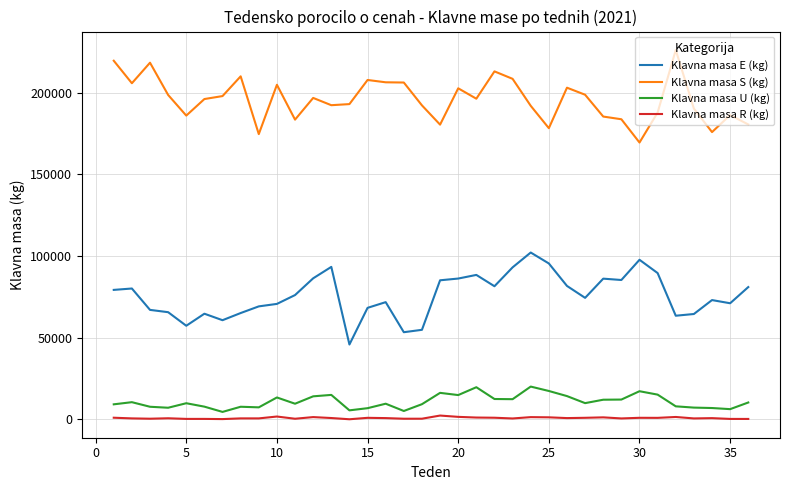

Does the chart display data point markers on the line(s)?

No